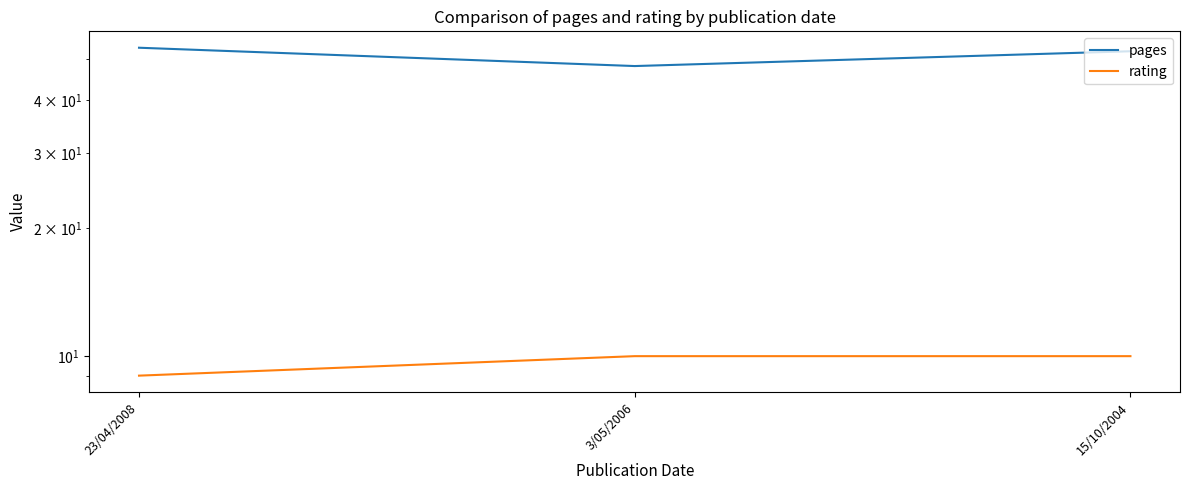

Count the number of data series in this chart.

2